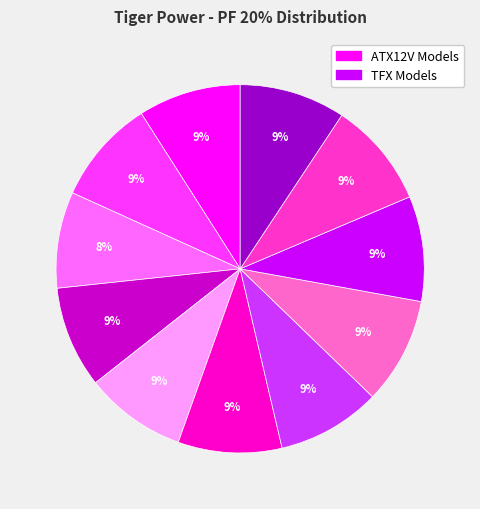

Does any single category account for the majority?

No